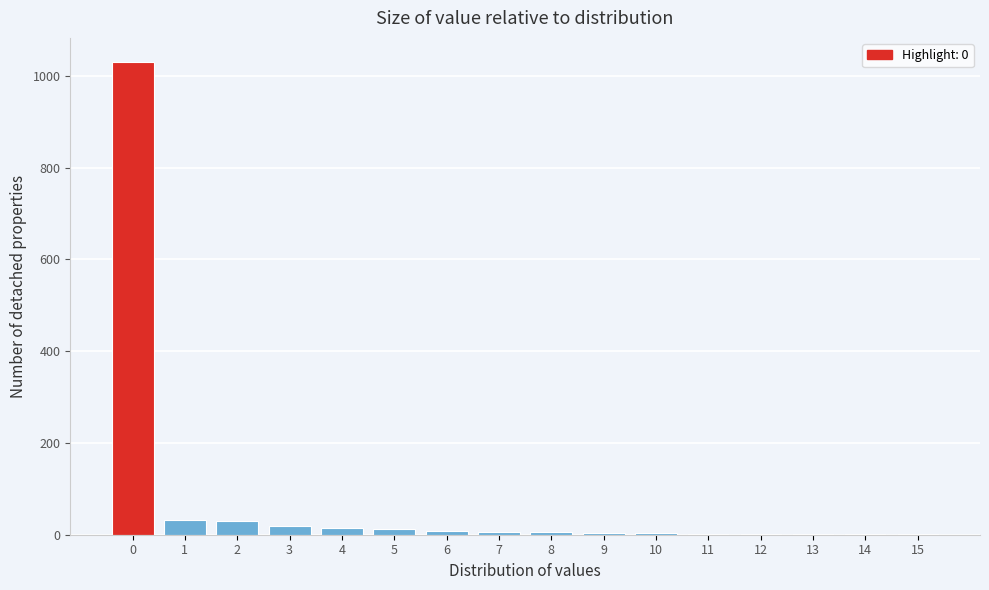

What is the sum of all values?

1174